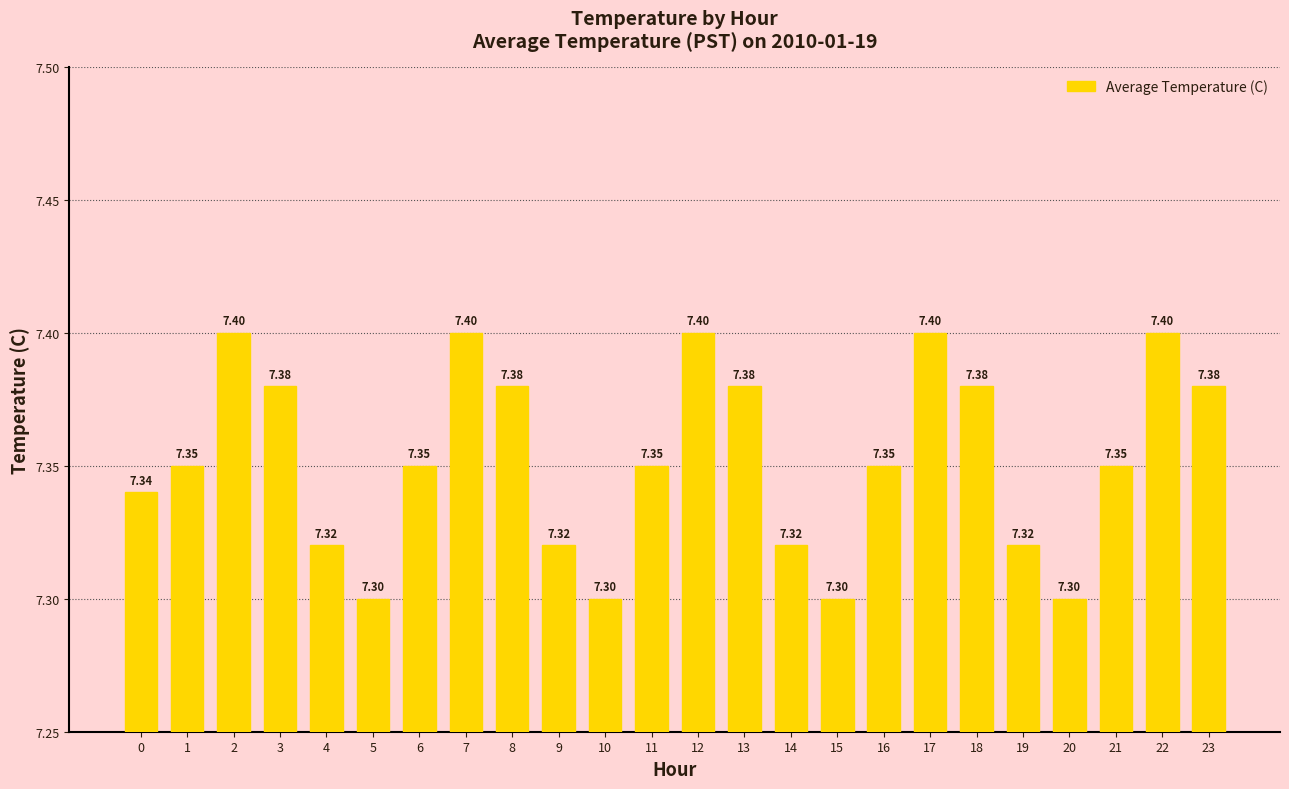

Approximately how many times larger is the value at 2 compared to 20?

1.0